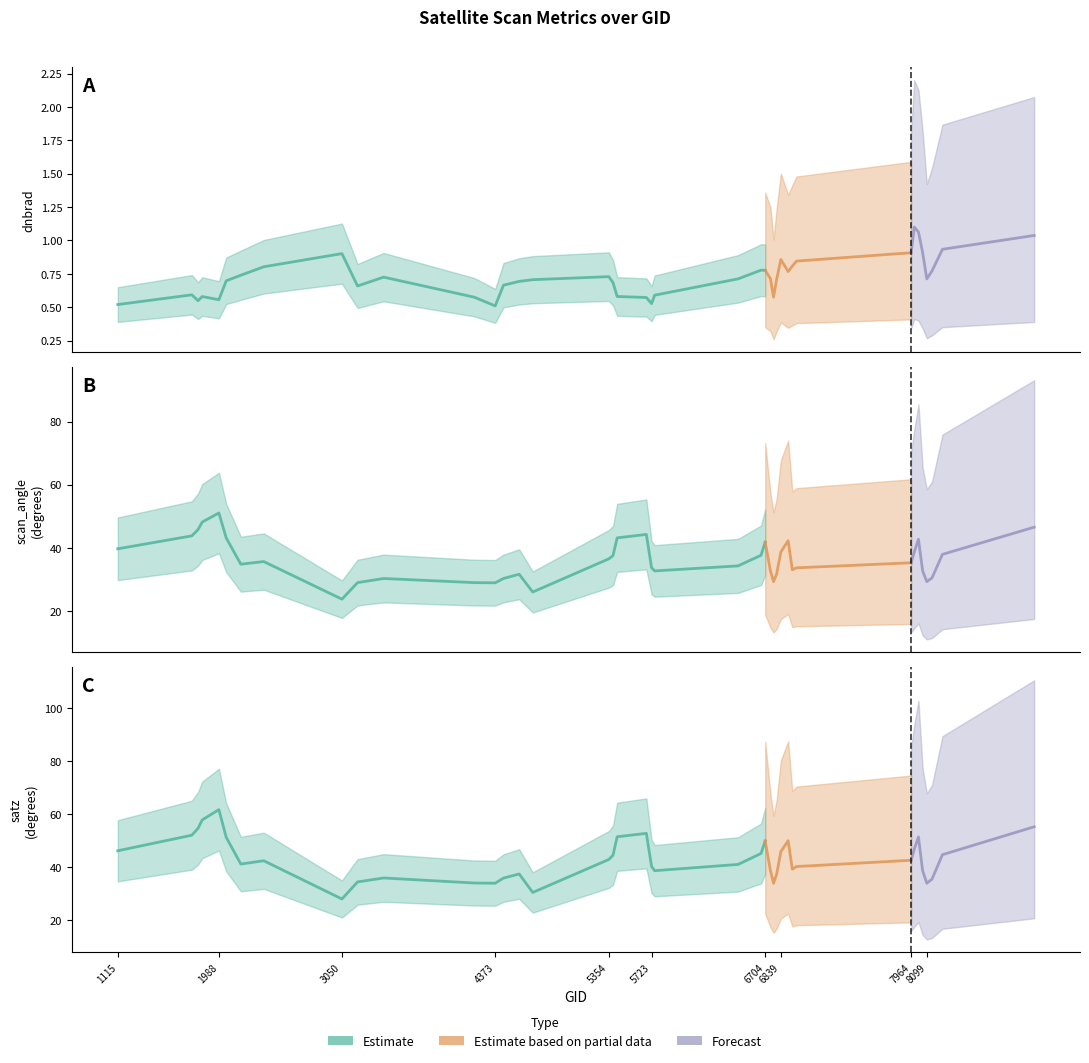

True or false: dnbrad and satz intersect in this chart.

False